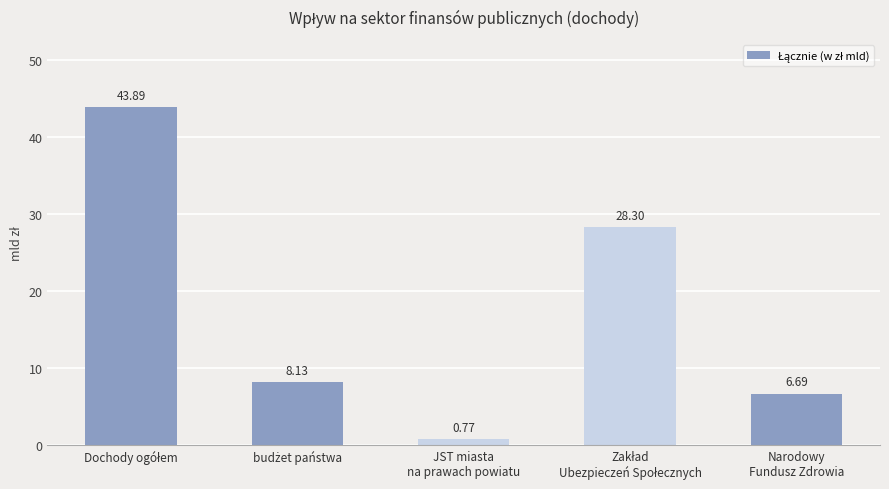

What is the sum of all values?

87.8